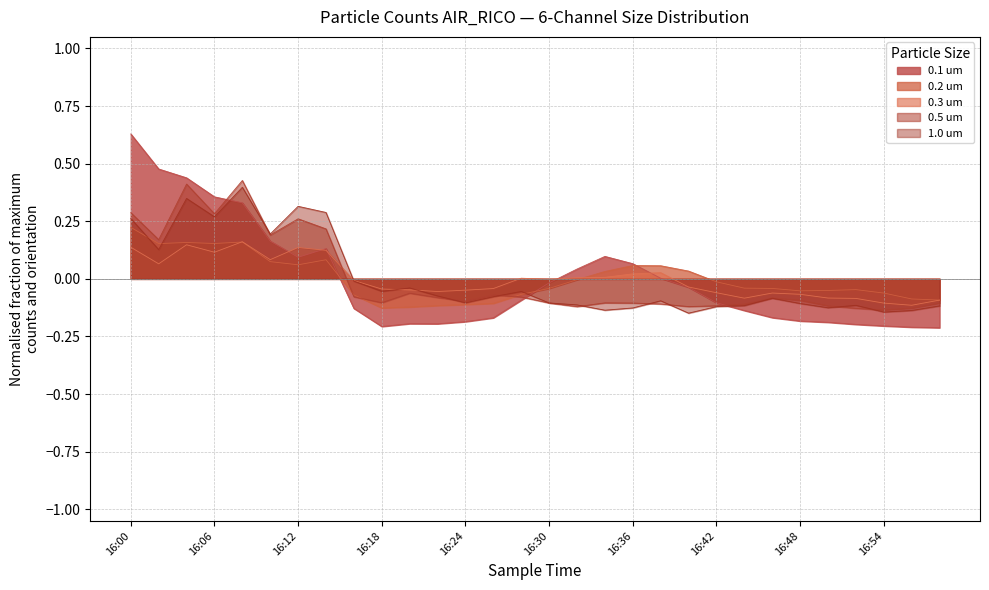

At which label is 0.1 um closest to 0?

16:38